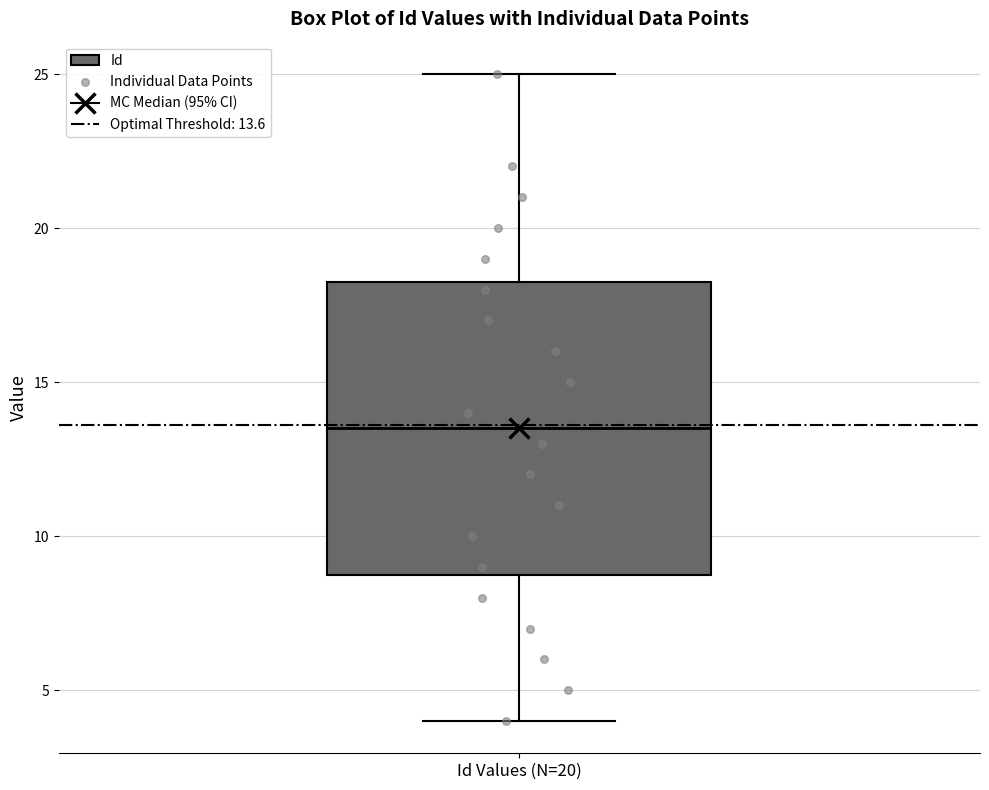

Where does the lower whisker of the box for Id Values (N=20) end on the y-axis? The values are not printed on the chart, so give them approximately, as read against the axis.

4.0